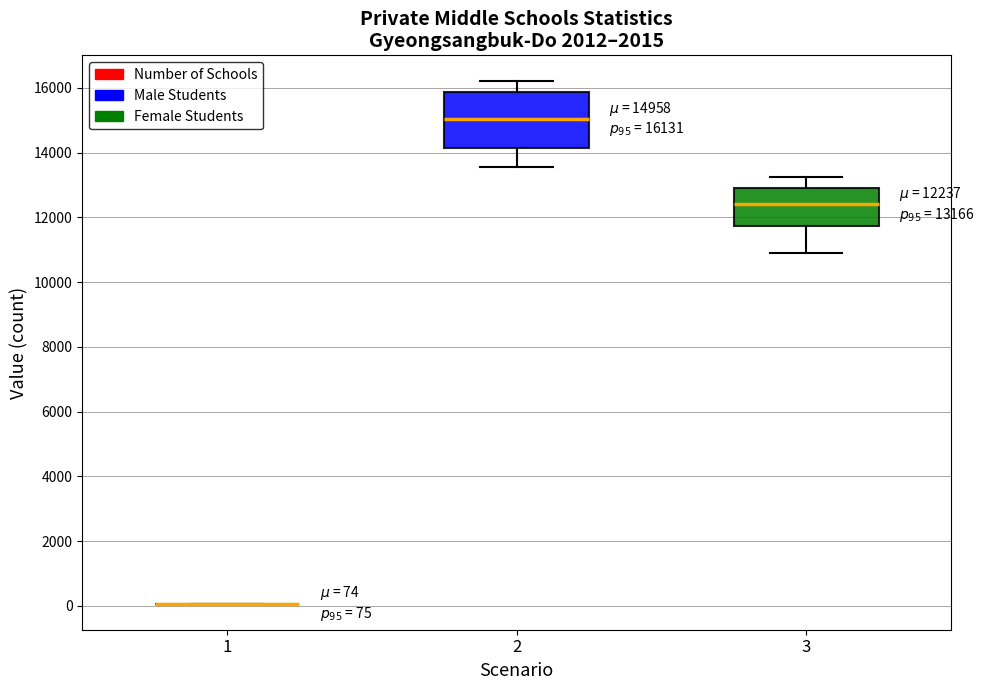

Which box is the tallest, from its lower edge to its upper edge?

2